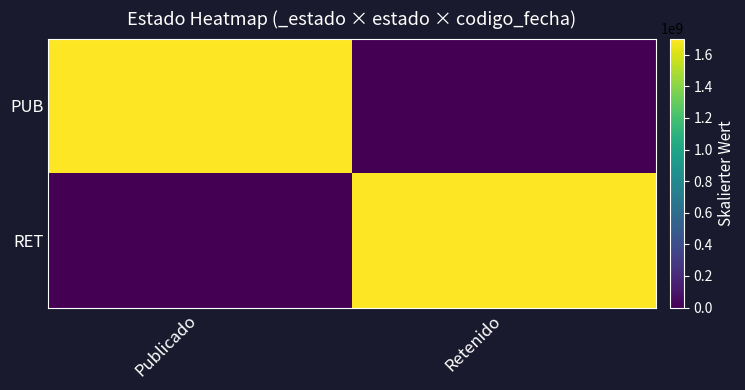

Reading right to left, list all the values displayed in this chart.

PUB: Retenido=0	Publicado=1701701200
RET: Retenido=1701180903	Publicado=0